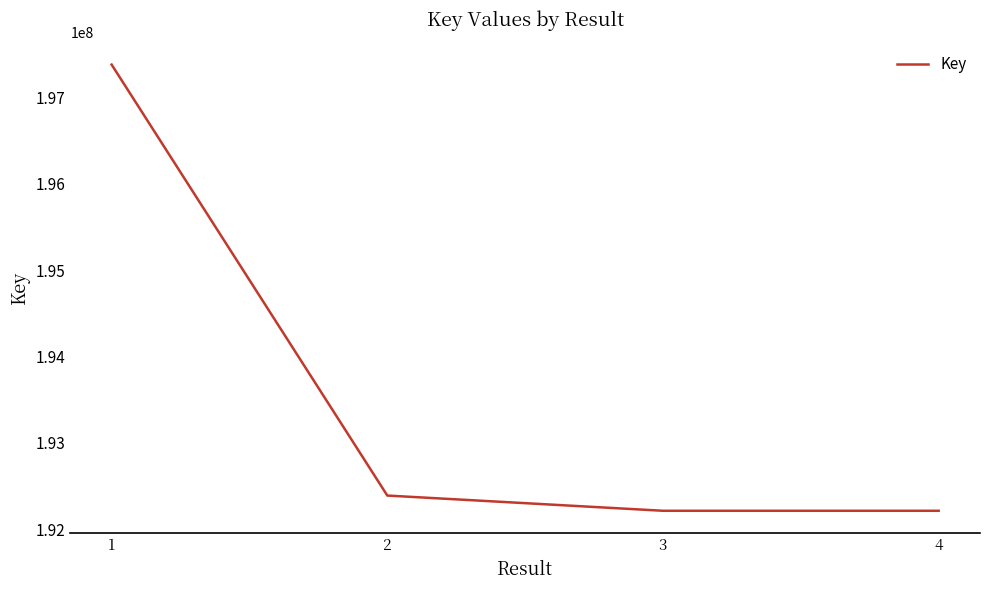

What is the sum of all values?

774198304